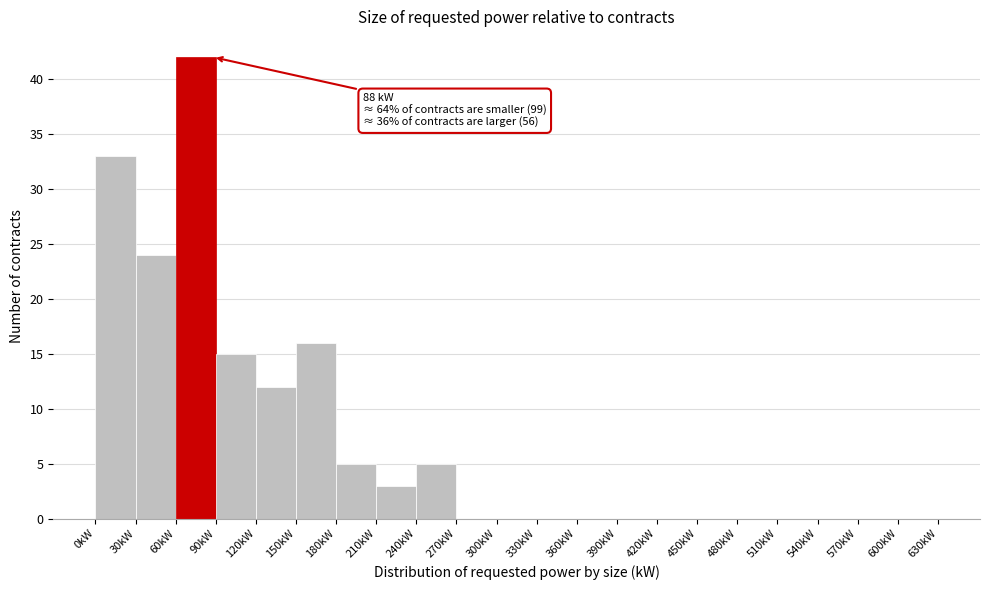

Over which range of the x-axis is the bar tallest?

60 to 90